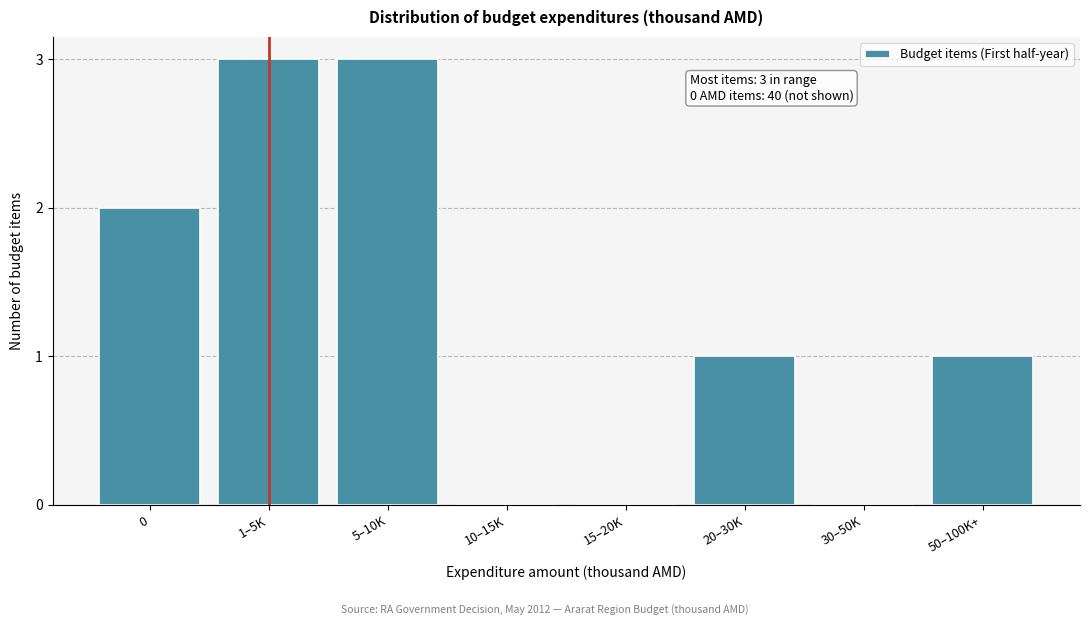

Reading left to right, transcribe all the data shown in this chart.

0=2	1–5K=3	5–10K=3	10–15K=0	15–20K=0	20–30K=1	30–50K=0	50–100K+=1